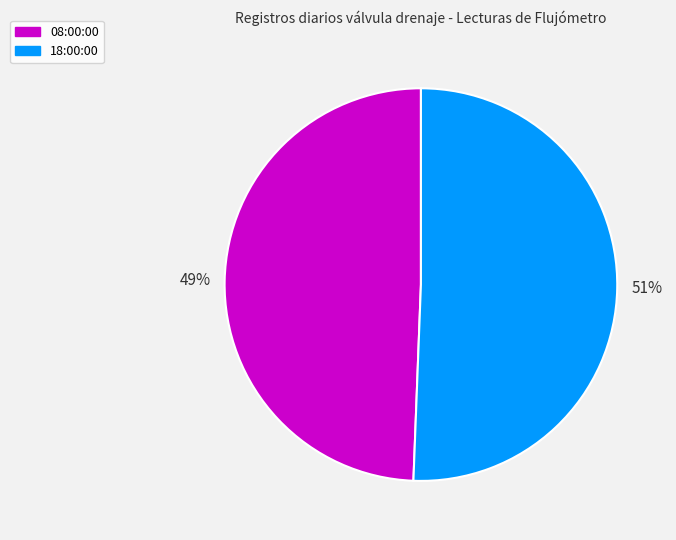

The 18:00:00 slice represents 56% of the pie. True or false?

False